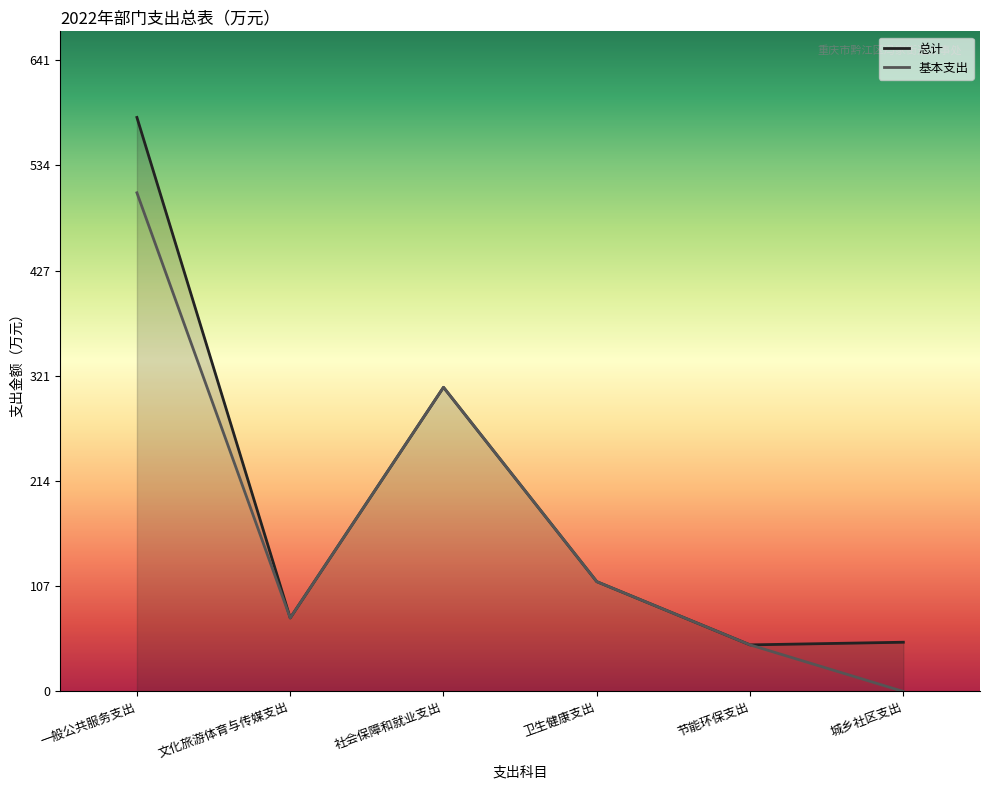

What is the lowest value of the 总计 series?

47.3